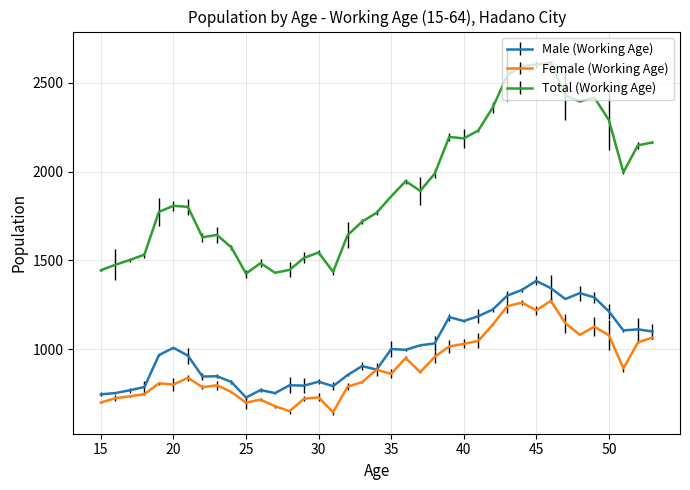

What is the sum of all Total (Working Age) values?

74436